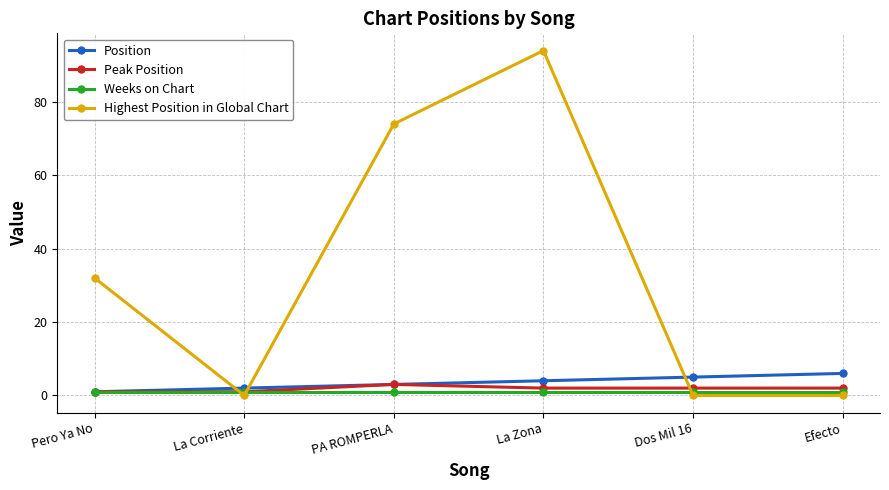

True or false: Position has more than 0 points higher than both neighbors.

False